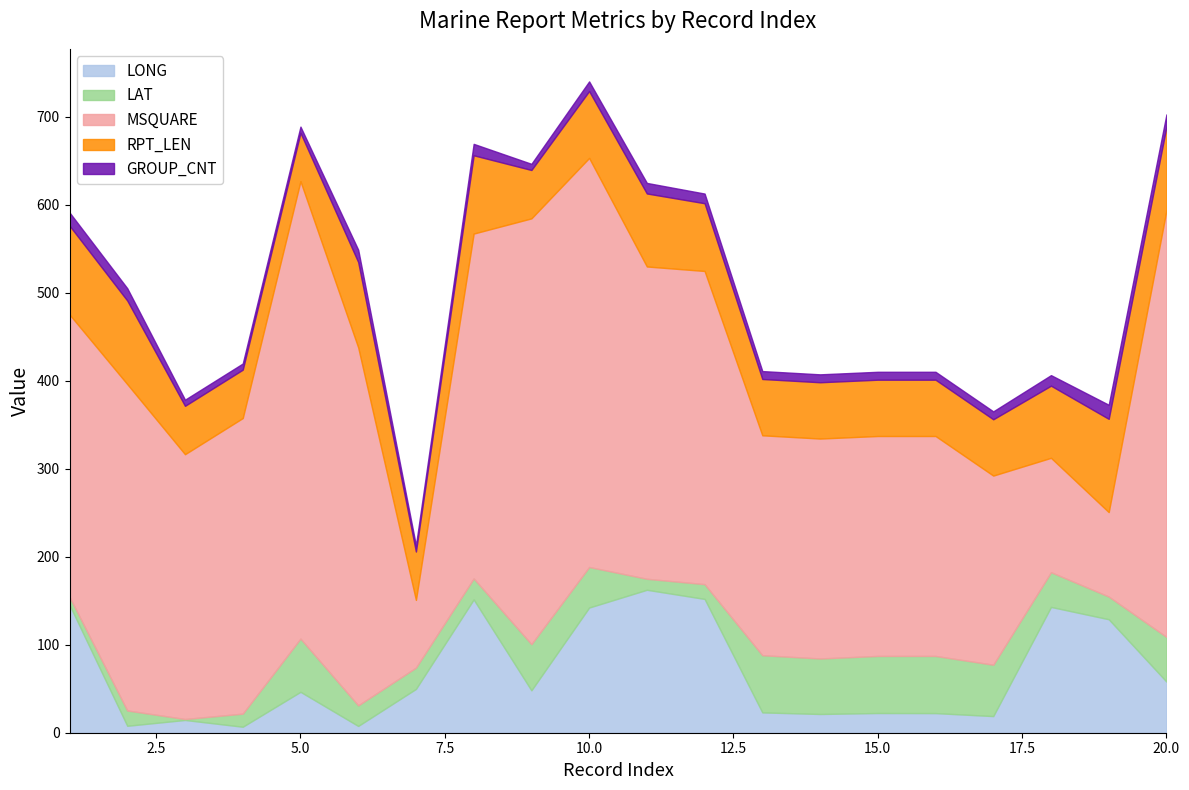

What is the minimum value shown in the chart?

1.1